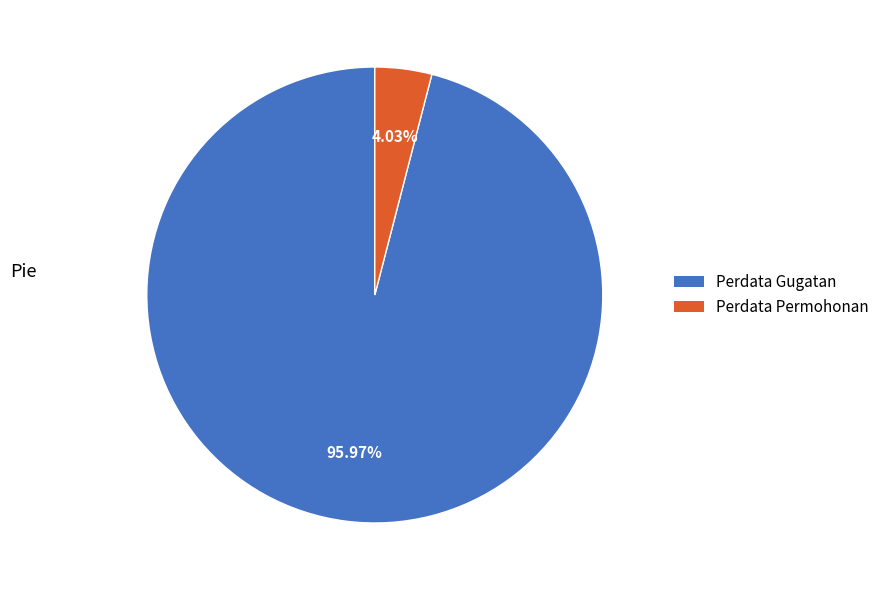

The Perdata Permohonan slice represents 4% of the pie. True or false?

True